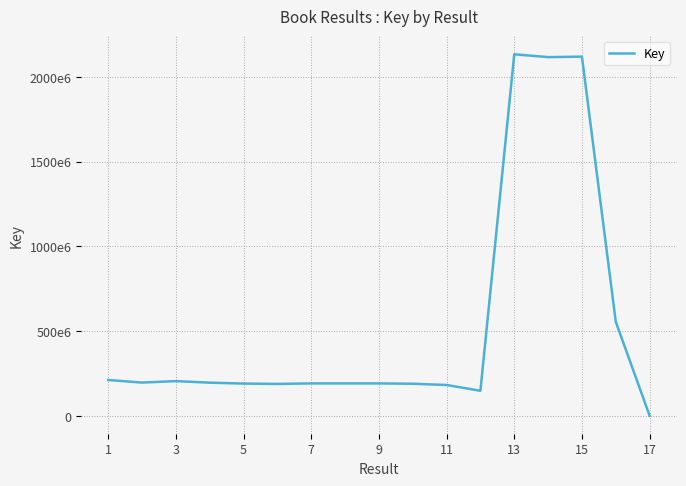

Does the chart display data point markers on the line(s)?

No